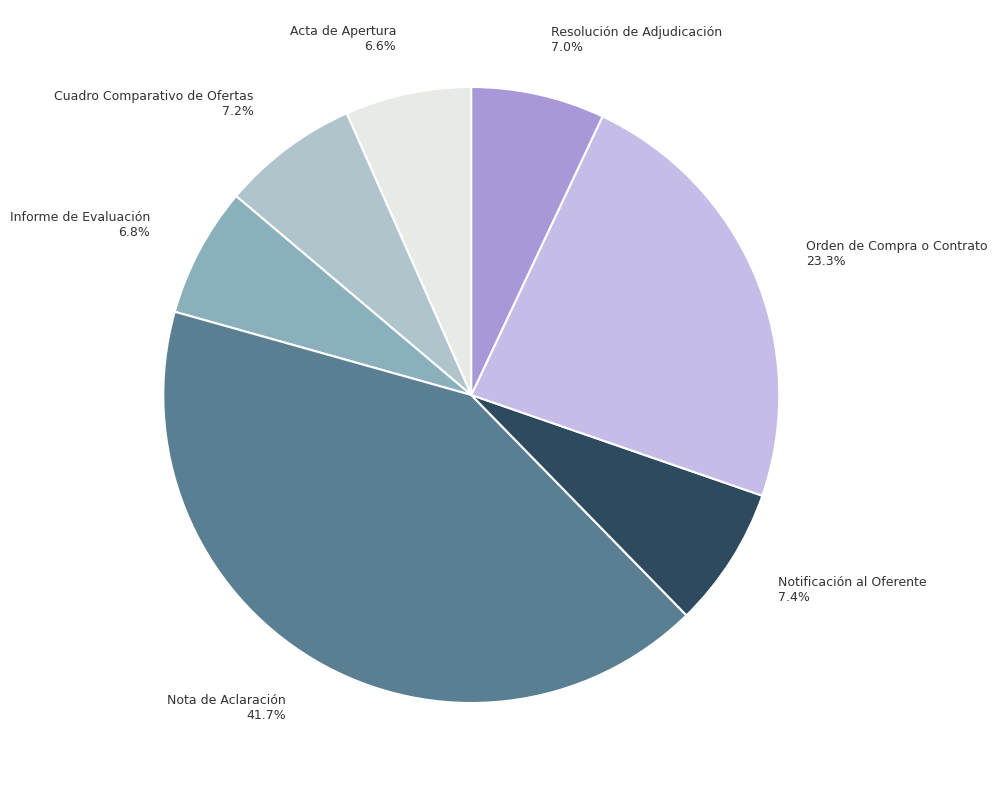

Approximately how many times larger is the value at Cuadro Comparativo de Ofertas compared to Informe de Evaluación?

1.1